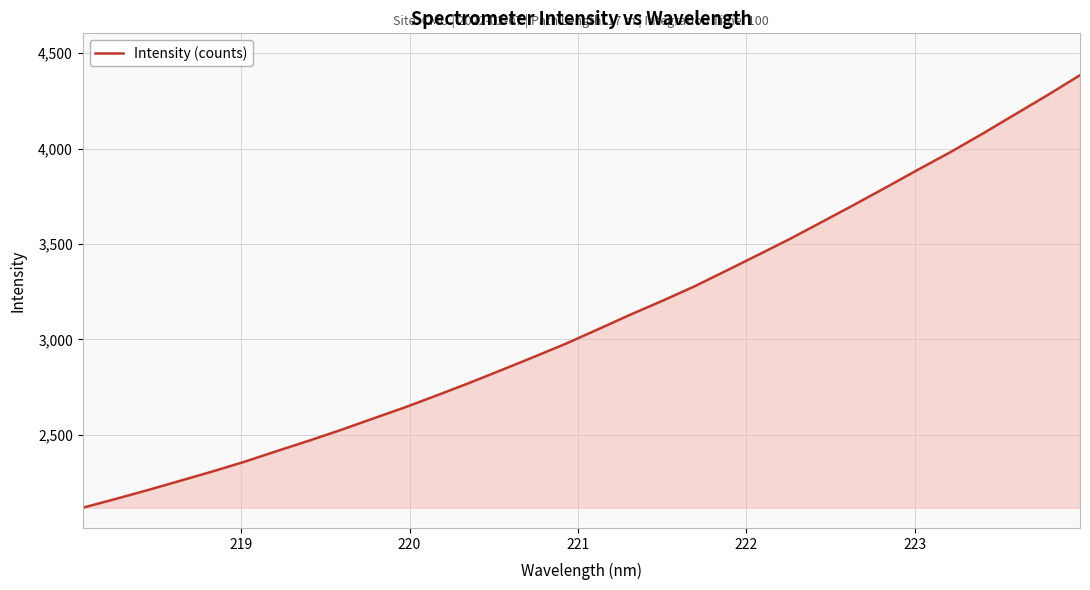

What is the minimum value shown in the chart?

2117.9